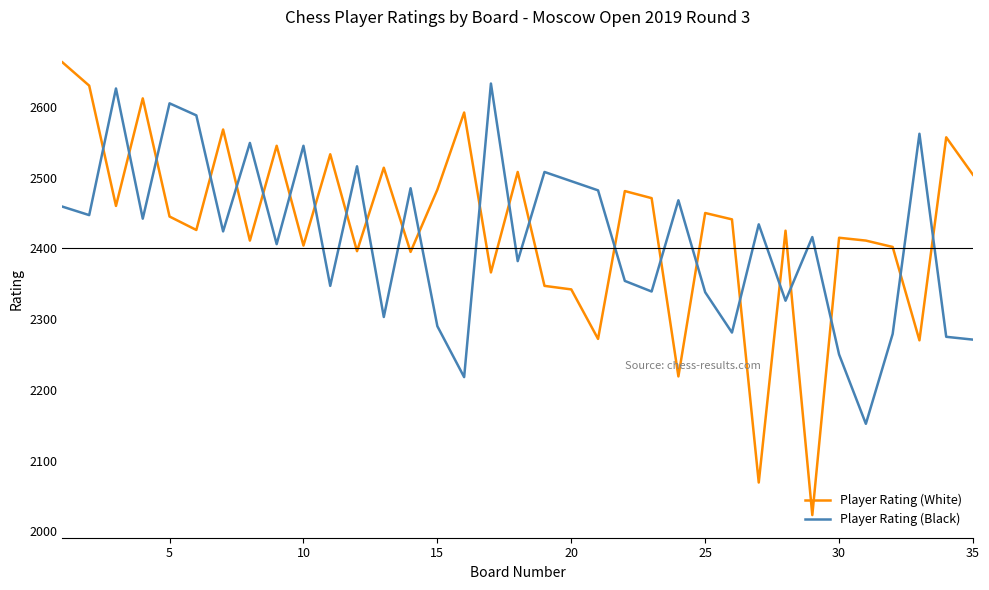

What is the average value of the Player Rating (White) series?

2430